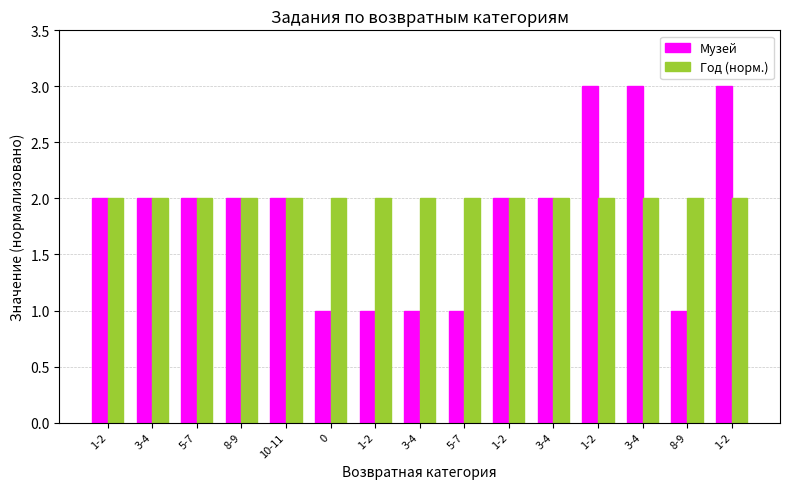

List the series in order of their overall mean, lowest first.

Музей, Год (норм.)